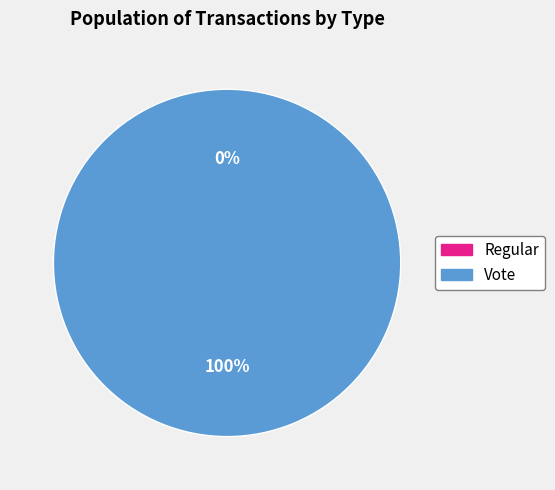

Rank the categories by value from highest to lowest.

Vote, Regular